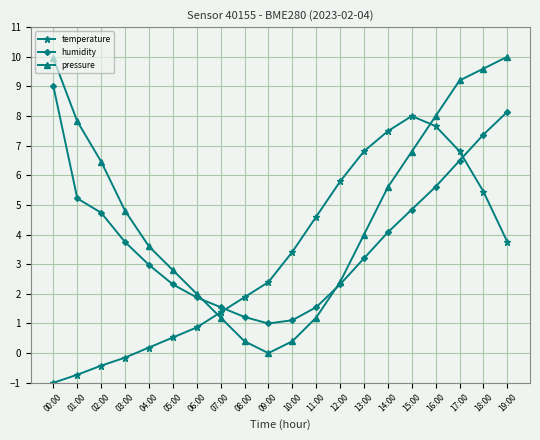

What is the value of the pressure point at the 18th from the left?

9.2